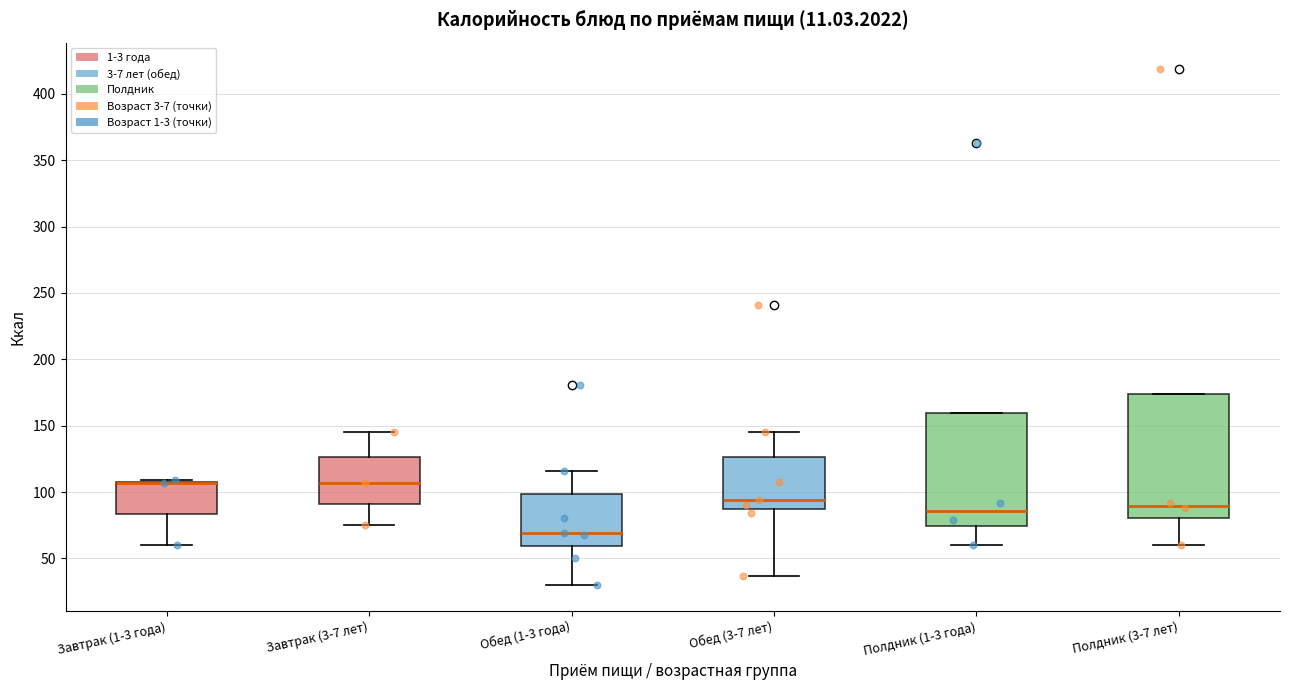

Comparing the boxes themselves (not the whiskers), which one is the tallest?

Полдник (3-7 лет)